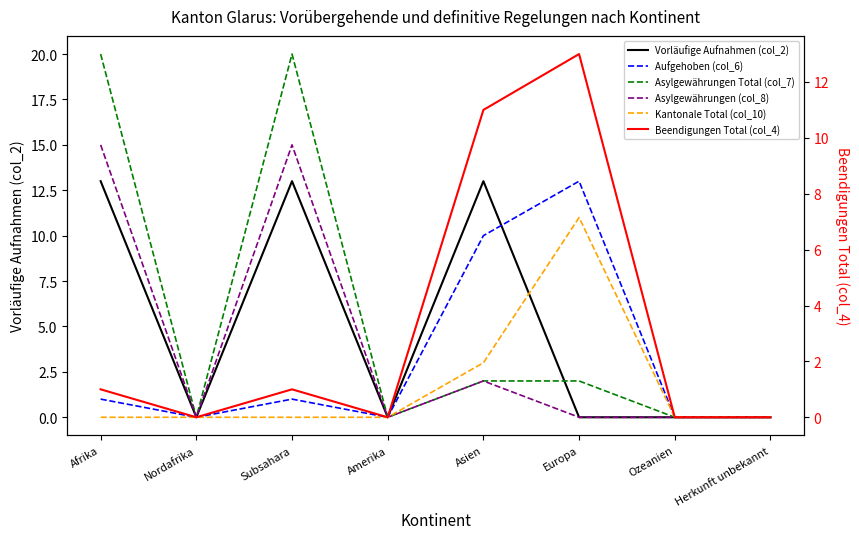

Reading left to right, what are all the values shown in this chart?

Vorläufige Aufnahmen (col_2): Afrika=13	Nordafrika=0	Subsahara=13	Amerika=0	Asien=13	Europa=0	Ozeanien=0	Herkunft unbekannt=0
Aufgehoben (col_6): Afrika=1	Nordafrika=0	Subsahara=1	Amerika=0	Asien=10	Europa=13	Ozeanien=0	Herkunft unbekannt=0
Asylgewährungen Total (col_7): Afrika=20	Nordafrika=0	Subsahara=20	Amerika=0	Asien=2	Europa=2	Ozeanien=0	Herkunft unbekannt=0
Asylgewährungen (col_8): Afrika=15	Nordafrika=0	Subsahara=15	Amerika=0	Asien=2	Europa=0	Ozeanien=0	Herkunft unbekannt=0
Kantonale Total (col_10): Afrika=0	Nordafrika=0	Subsahara=0	Amerika=0	Asien=3	Europa=11	Ozeanien=0	Herkunft unbekannt=0
Beendigungen Total (col_4): Afrika=1	Nordafrika=0	Subsahara=1	Amerika=0	Asien=11	Europa=13	Ozeanien=0	Herkunft unbekannt=0